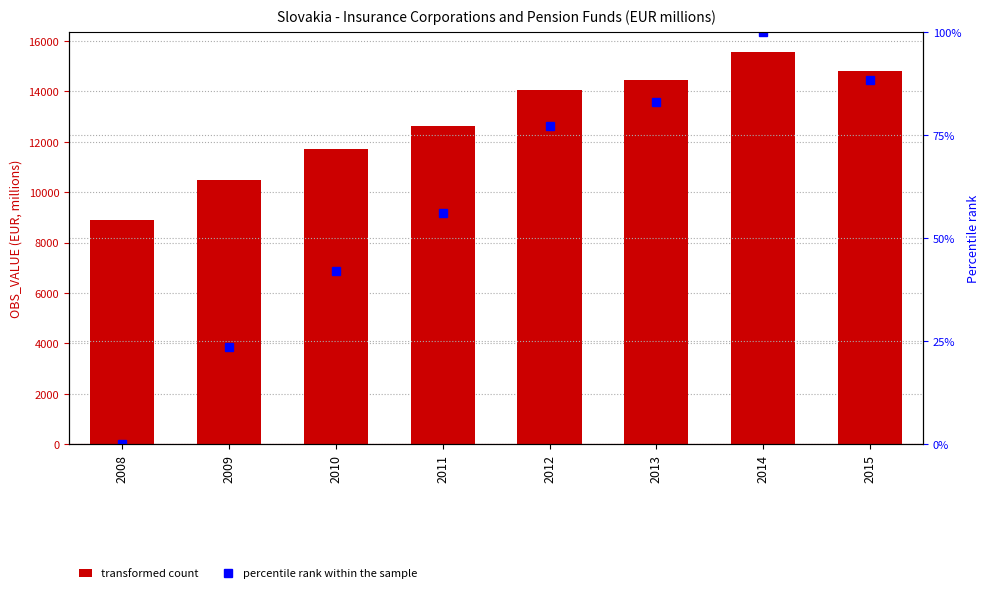

What is the value of the OBS_VALUE bar at the 5th from the left?

14047.3